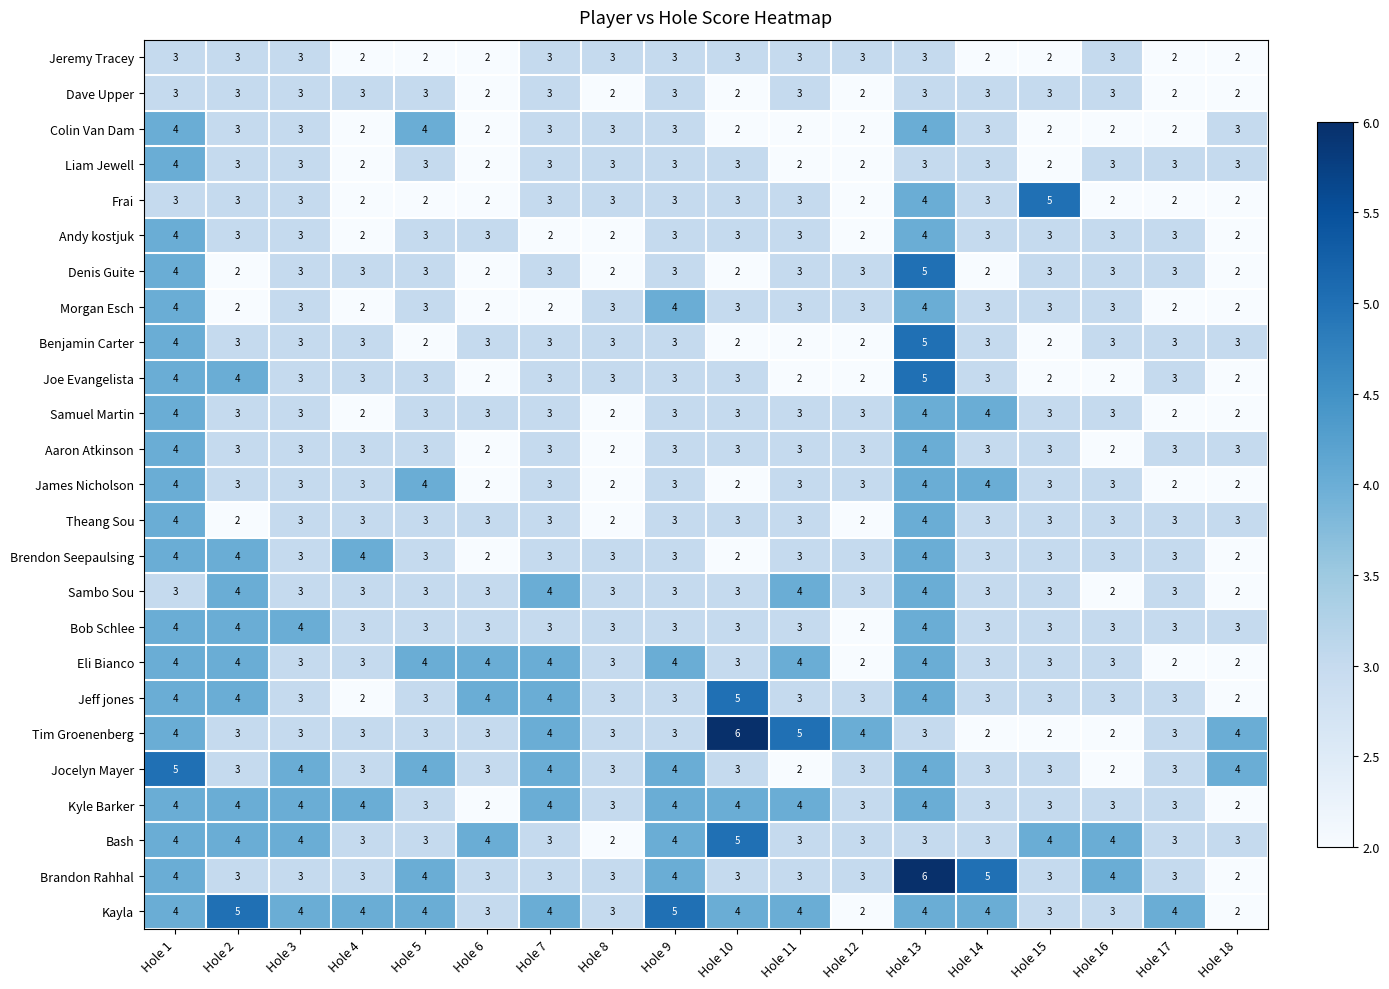

At which label does Bob Schlee first exceed 3?

Hole 1